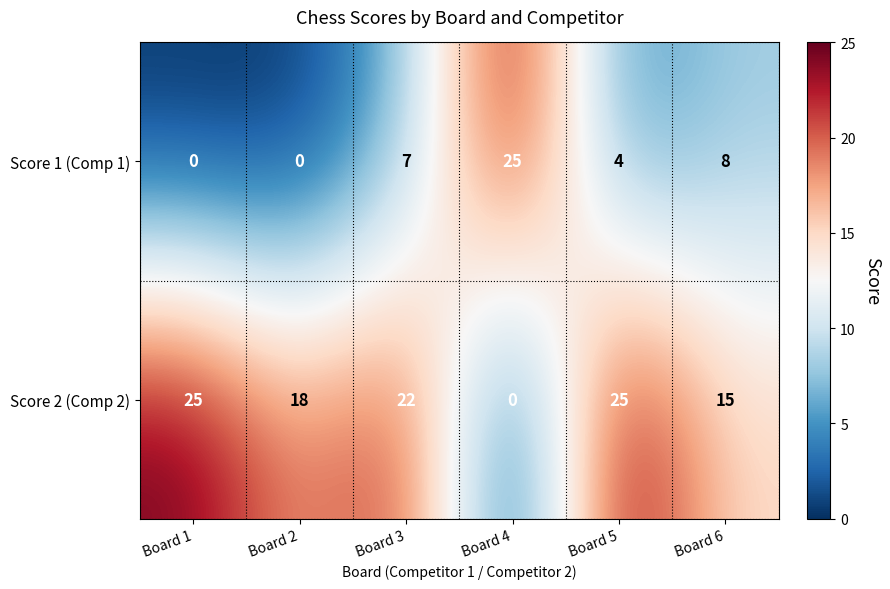

What is the maximum value shown in the chart?

25